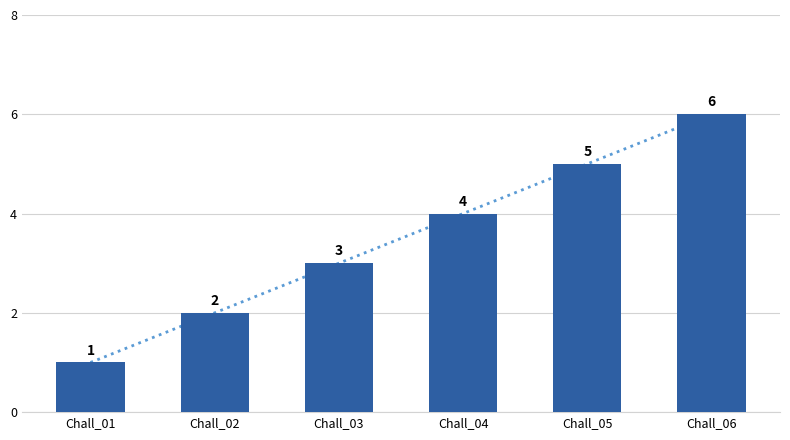

Which has a higher value, Chall_01 or Chall_04?

Chall_04